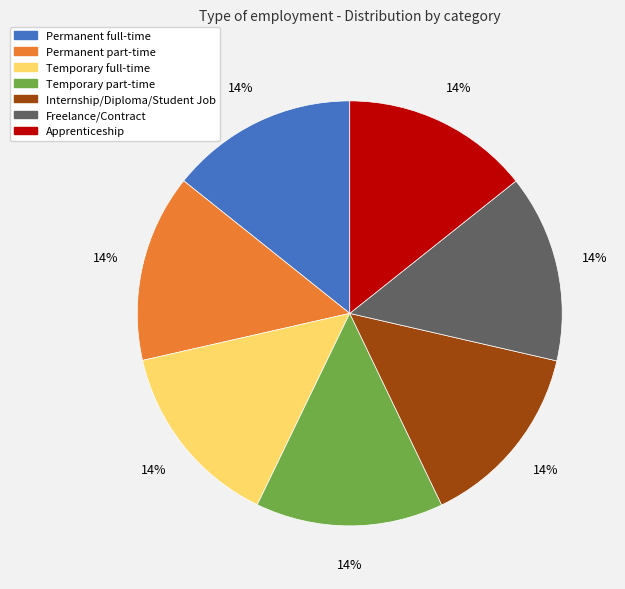

The Temporary full-time slice represents 14% of the pie. True or false?

True